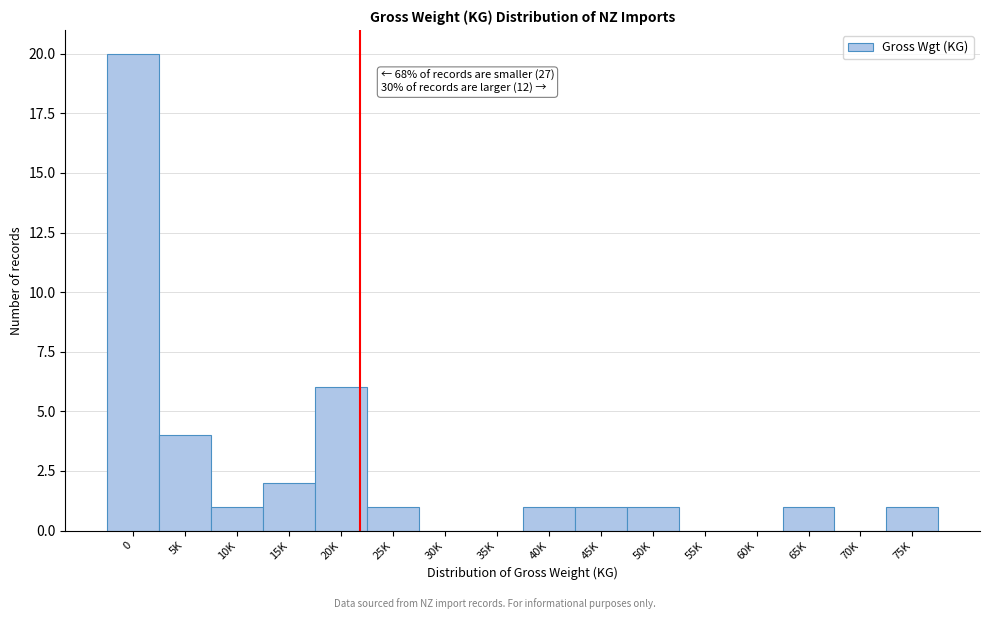

Reading left to right, list all the values displayed in this chart.

0=20	5K=4	10K=1	15K=2	20K=6	25K=1	30K=0	35K=0	40K=1	45K=1	50K=1	55K=0	60K=0	65K=1	70K=0	75K=1